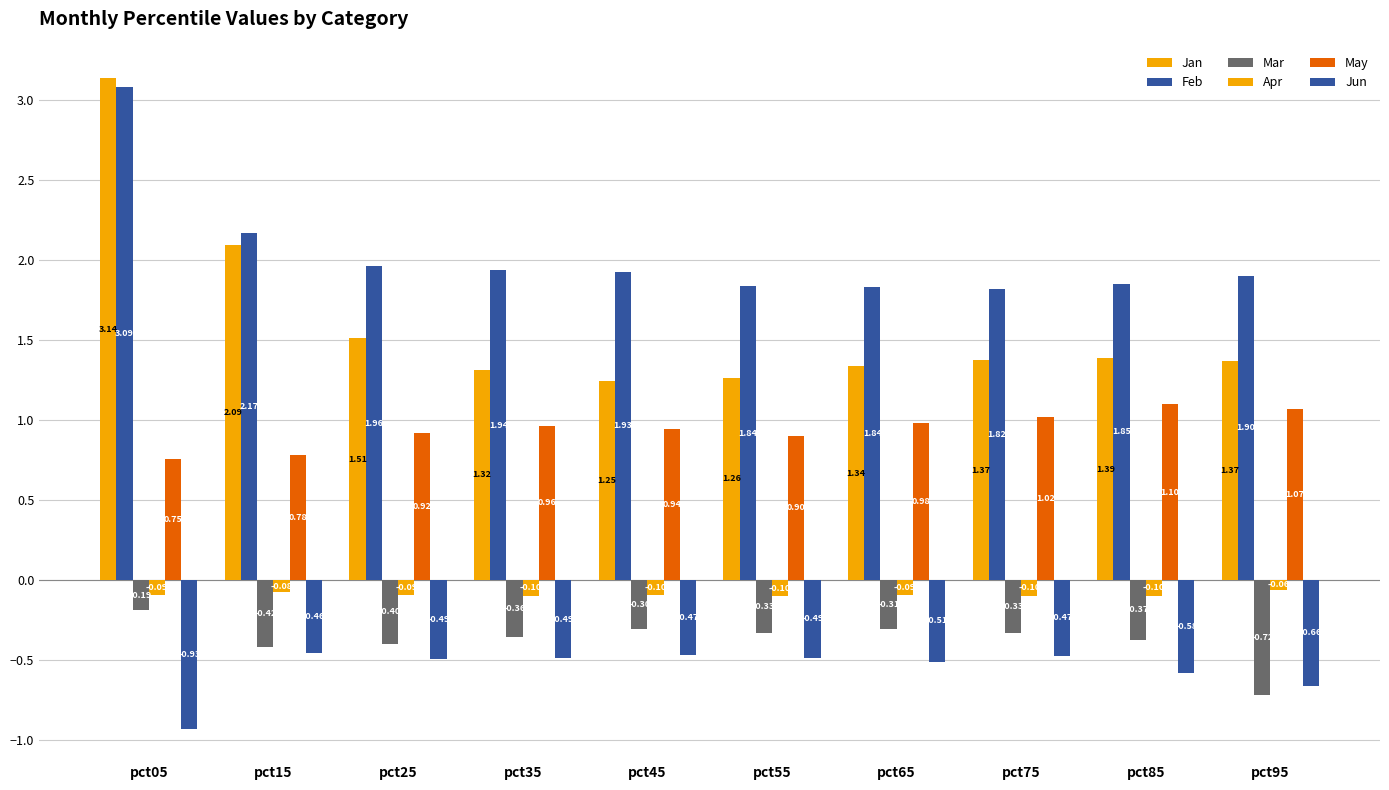

Count the number of data series in this chart.

6